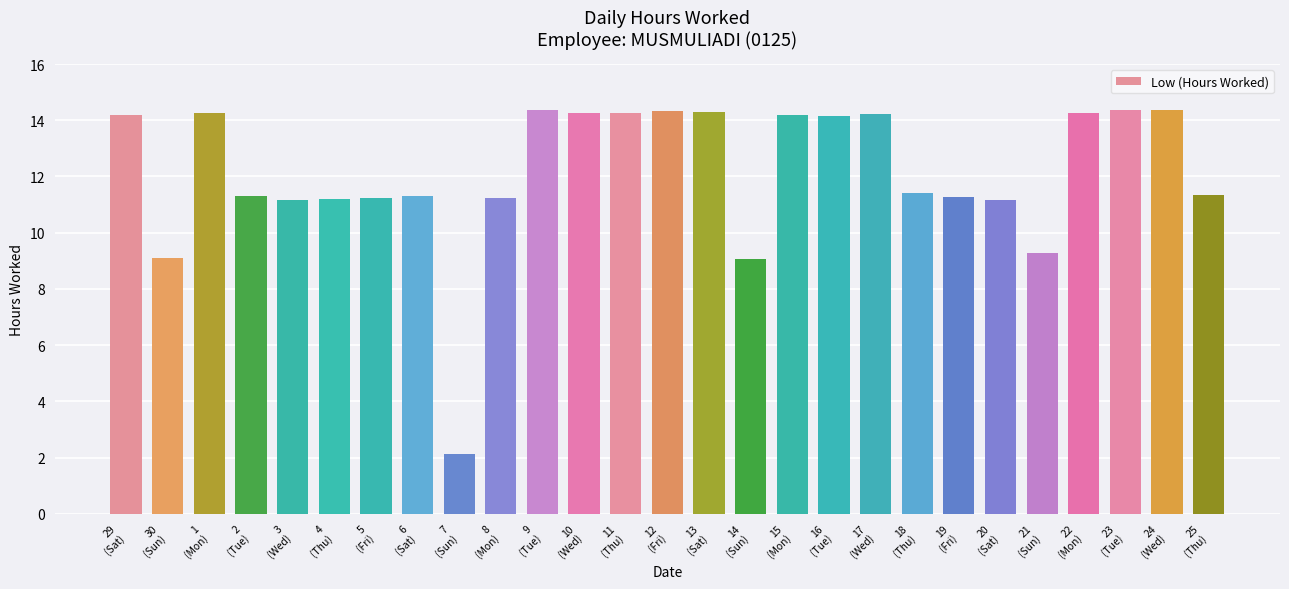

What is the value of the 20th bar from the left?

11.4